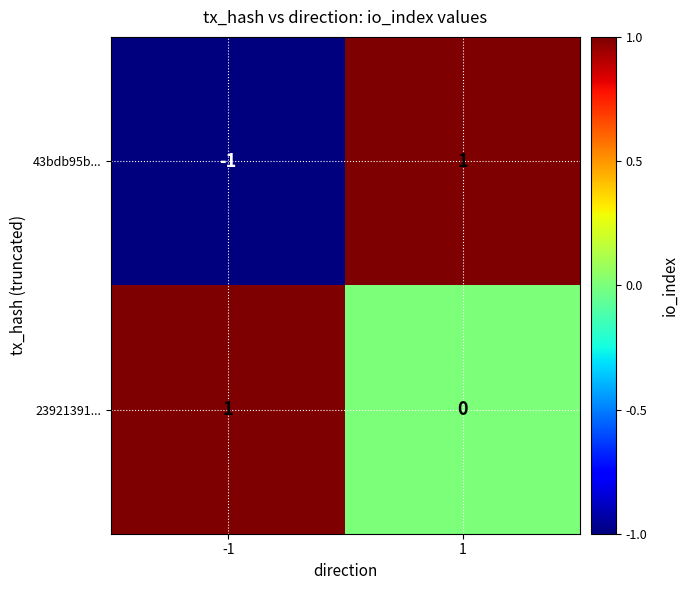

Which series has the largest total across all categories?

23921391...